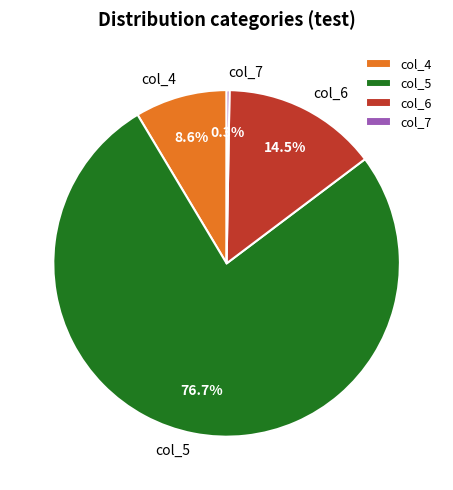

Approximately how many times larger is the value at col_4 compared to col_6?

0.6